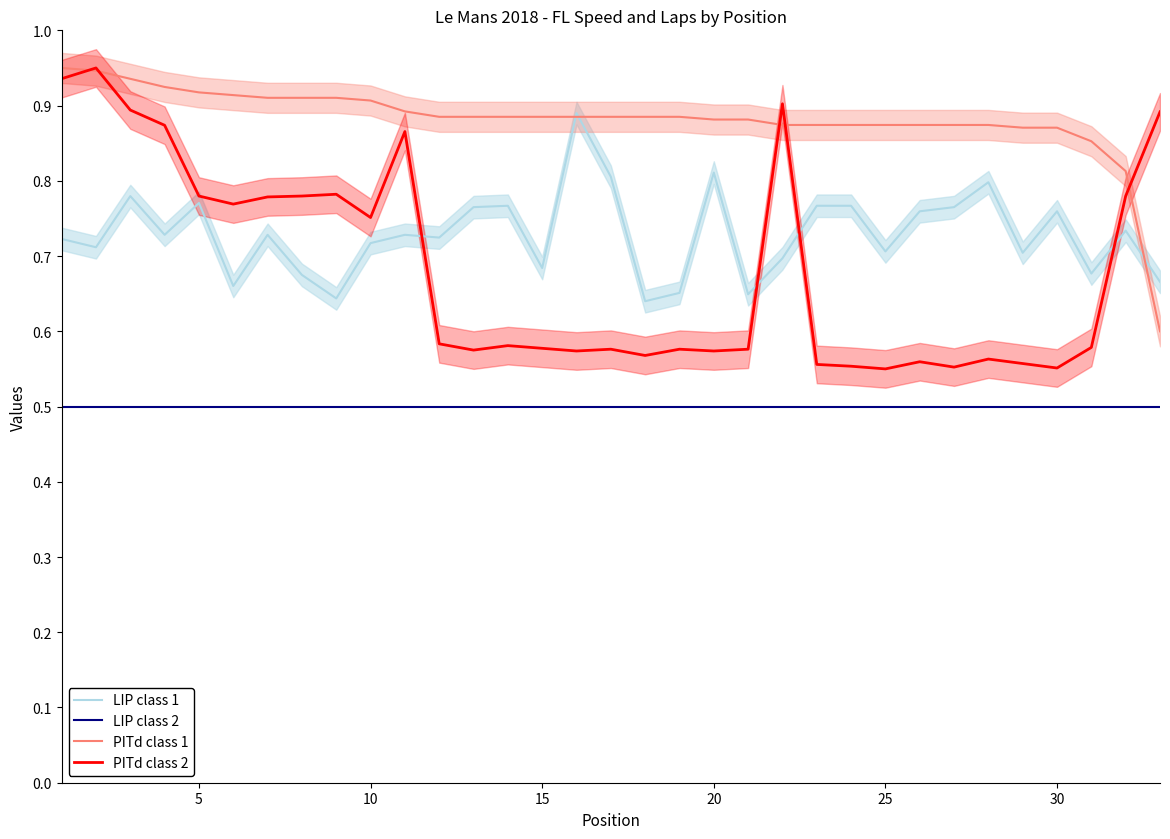

True or false: LAPS and FL_KPH intersect in this chart.

True